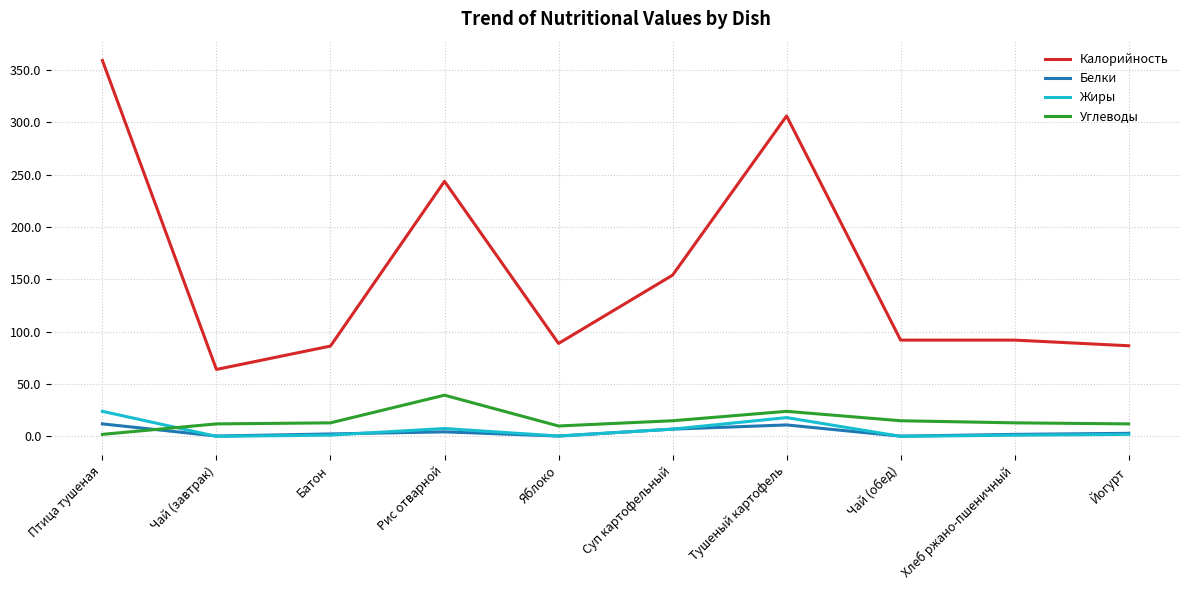

Read the Калорийность value at Птица тушеная.

359.0